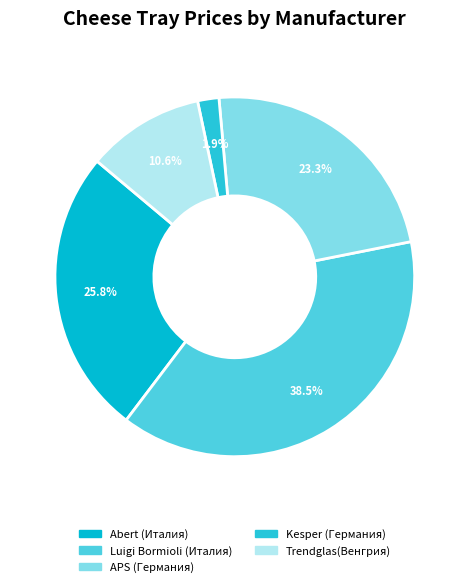

Is there a majority slice in this chart?

No